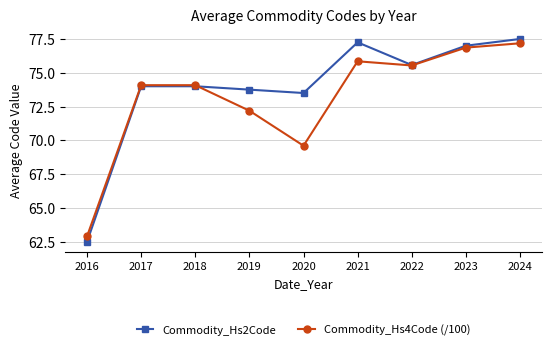

Which category has the highest value across all series?

2024